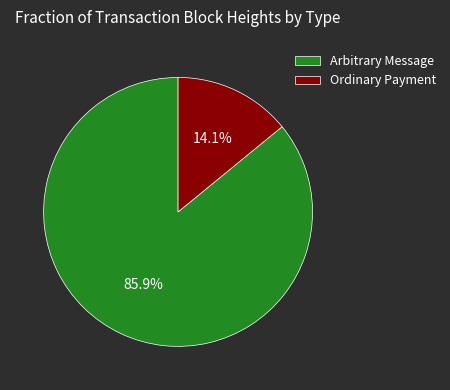

Is there any slice that represents more than half of the pie?

Yes